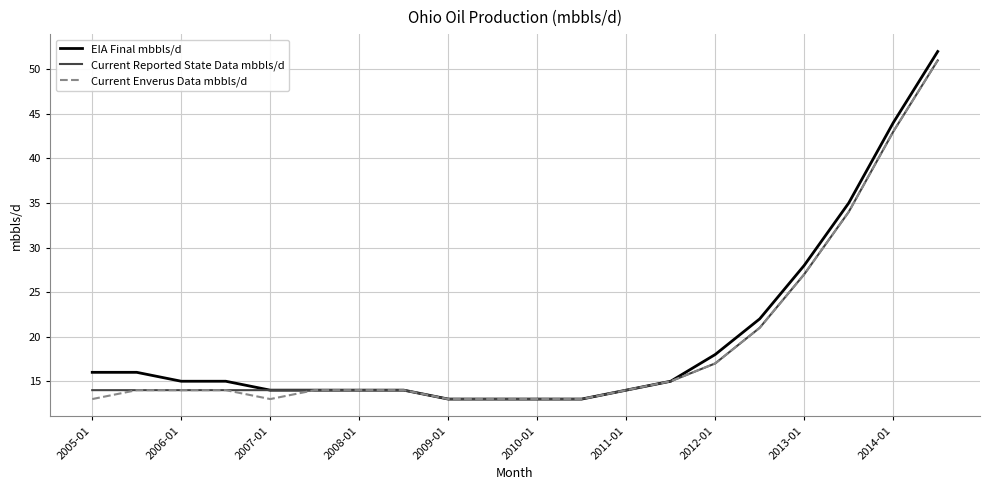

What is the greatest value displayed?

52